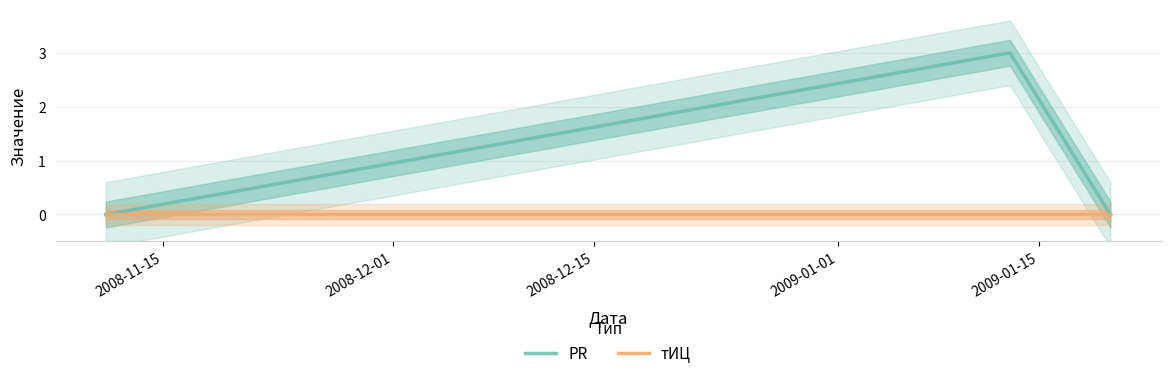

How many lines are shown in the chart?

2